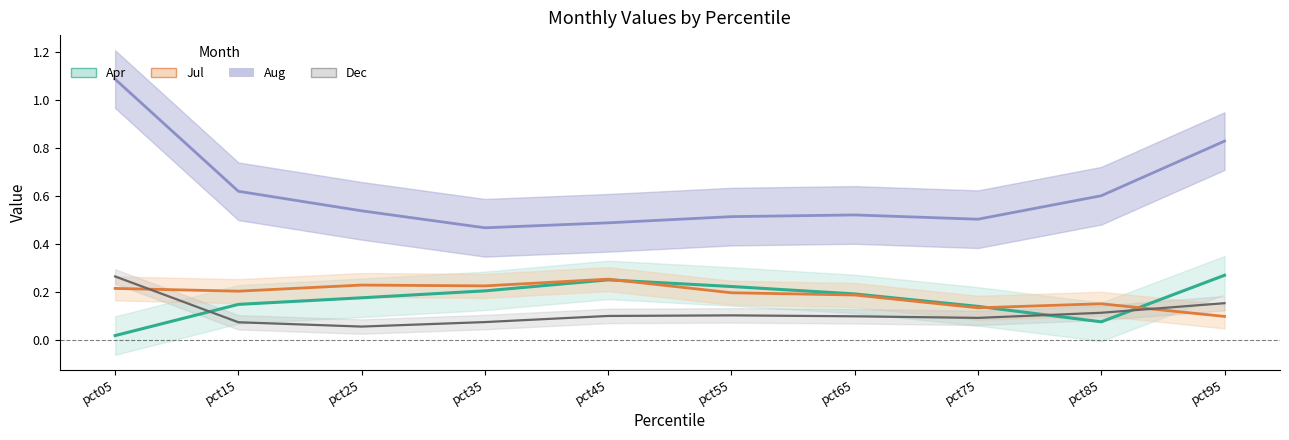

The value of Jul at pct05 is 0.2. True or false?

True